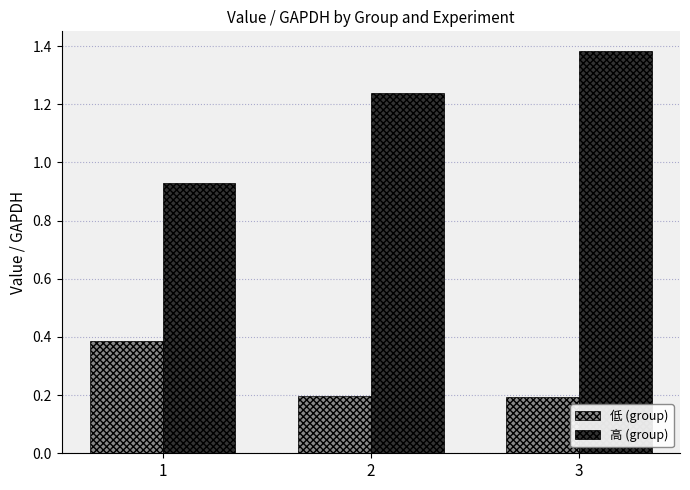

Between 1 and 2, which series saw the biggest shift?

高 (group)